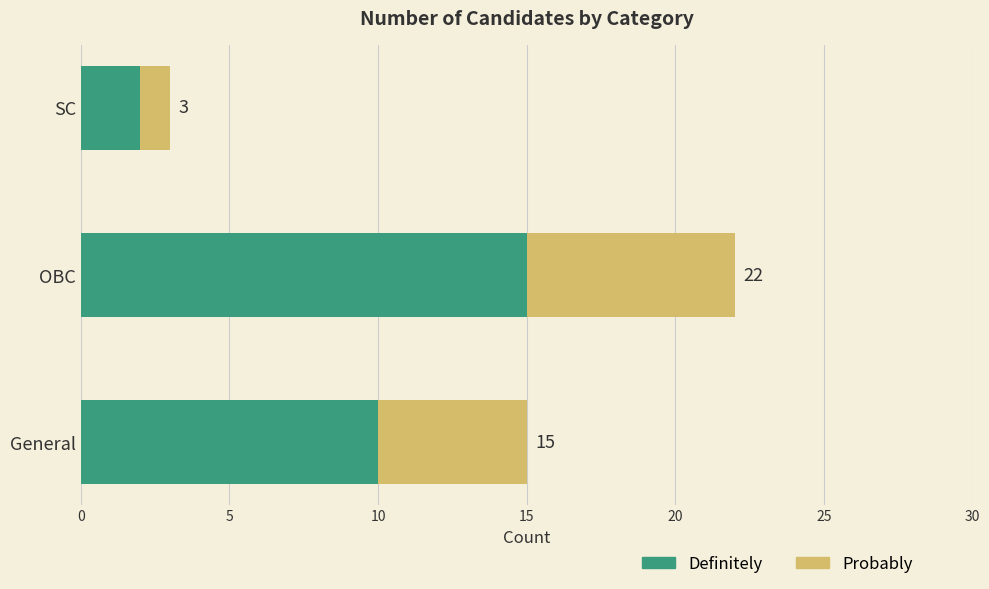

What are all the series names shown in the legend?

Definitely, Probably